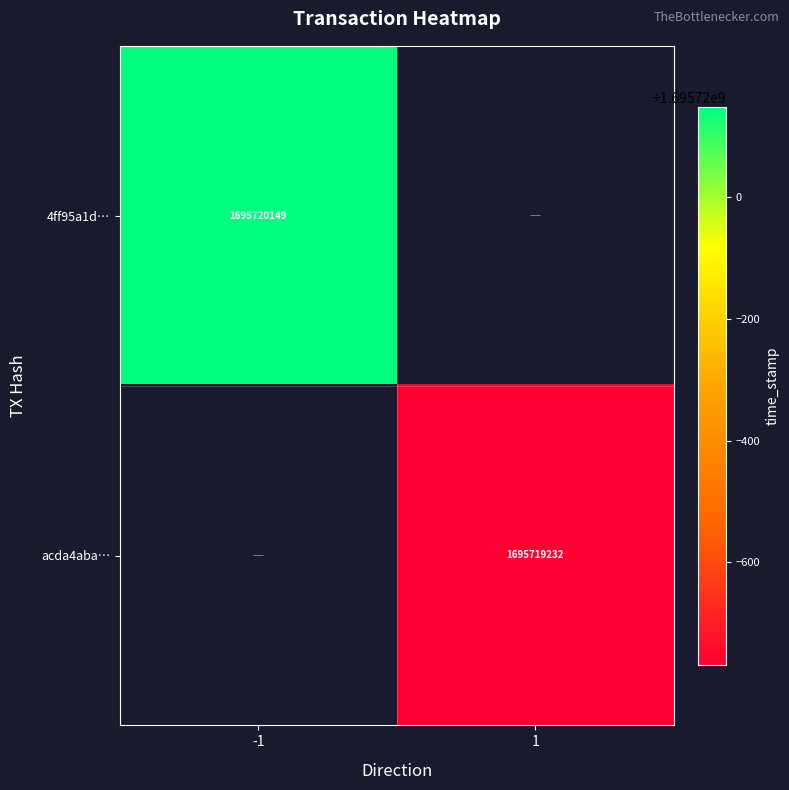

List the series in order of their peak value, highest first.

4ff95a1d73bb19cc6d1acbaa8a38b75f9c8ab8f, acda4aba5c3d5d19c620a23a6dff89ec7ee9db0